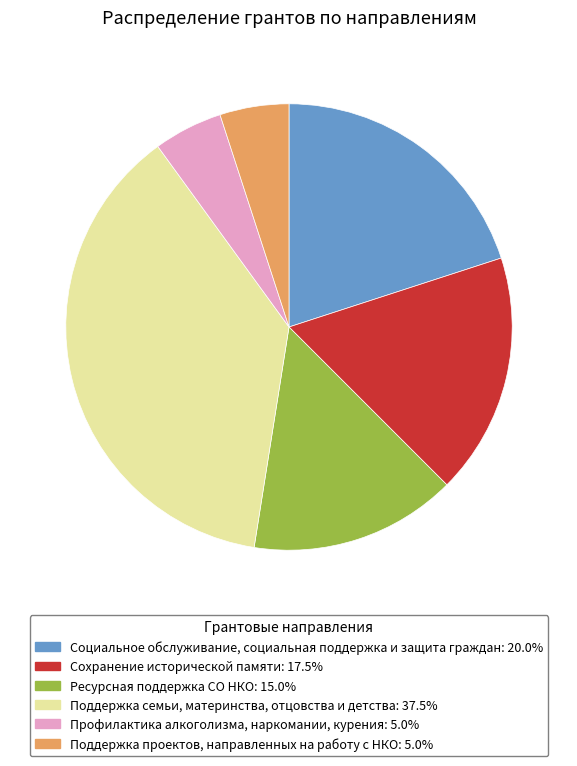

Count the number of slices in the pie.

6